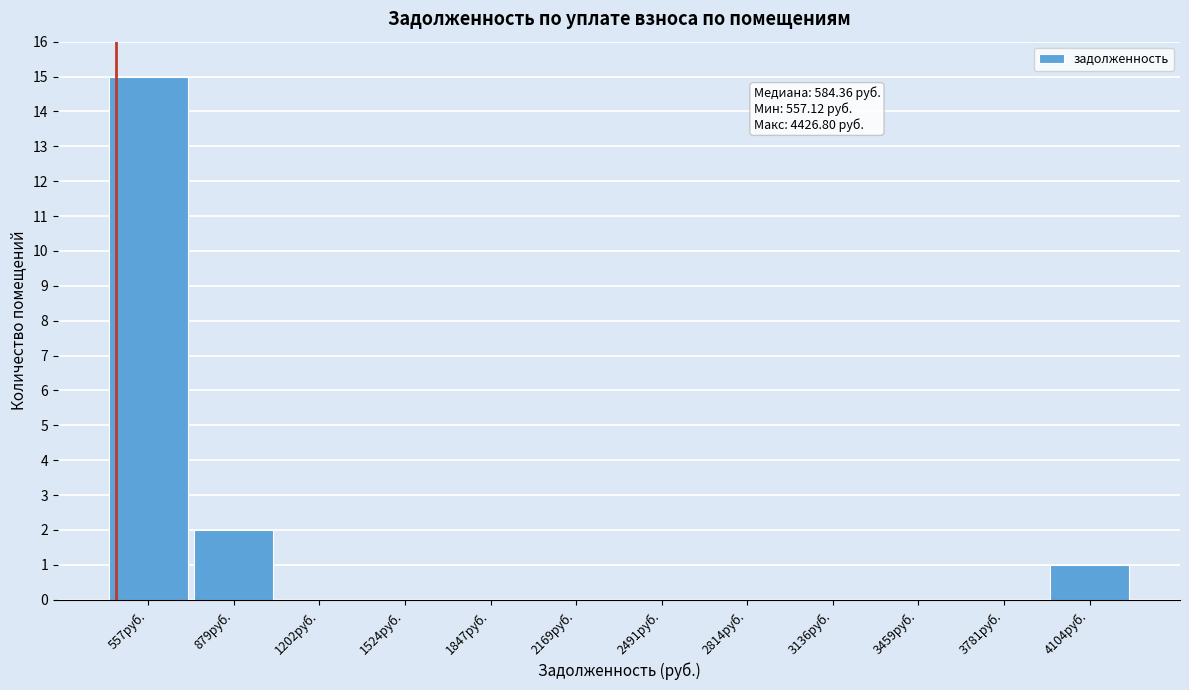

Reading left to right, transcribe all the data shown in this chart.

557руб.=15	879руб.=2	1202руб.=0	1524руб.=0	1847руб.=0	2169руб.=0	2491руб.=0	2814руб.=0	3136руб.=0	3459руб.=0	3781руб.=0	4104руб.=1